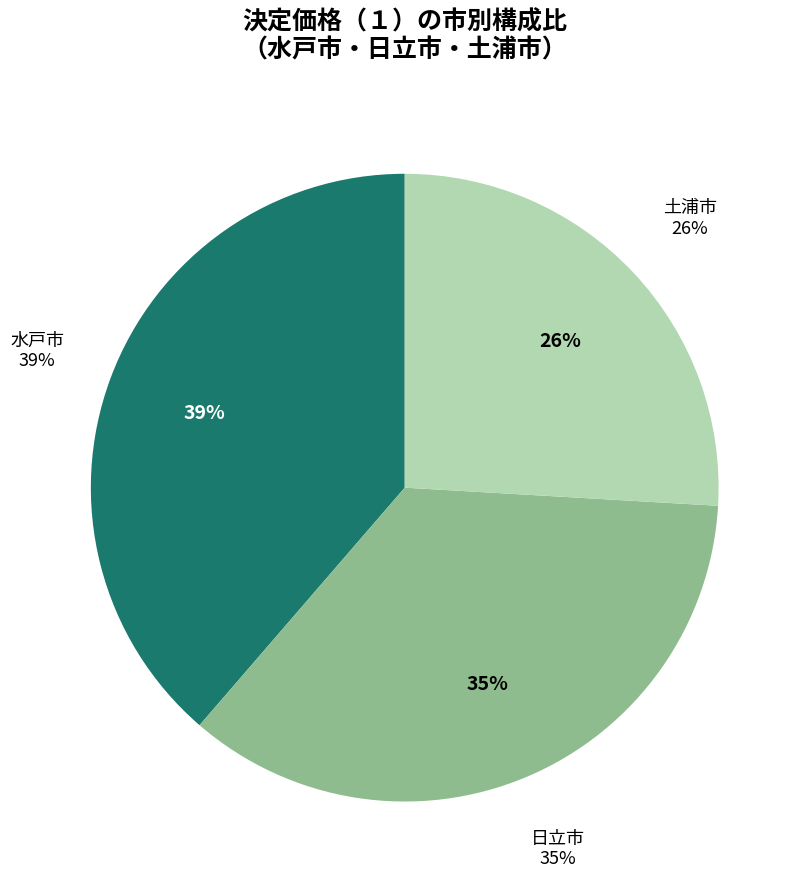

Combined, do 土浦市 and 水戸市 account for over 50%?

Yes